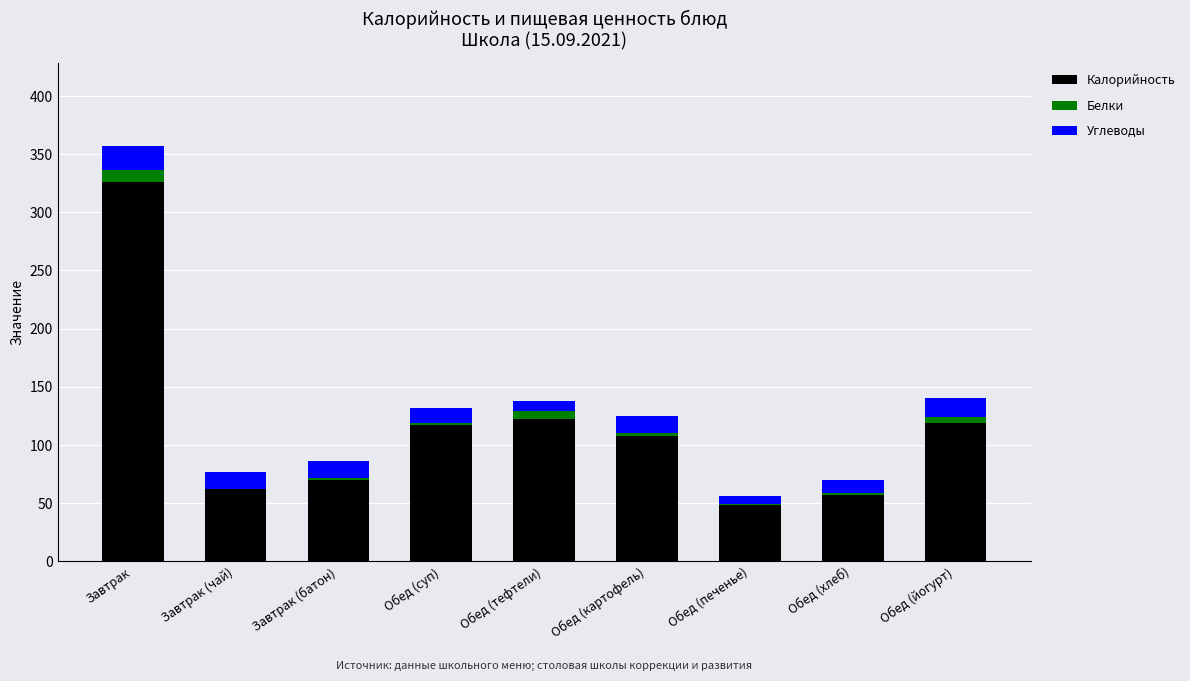

What is the highest value of the Калорийность series?

326